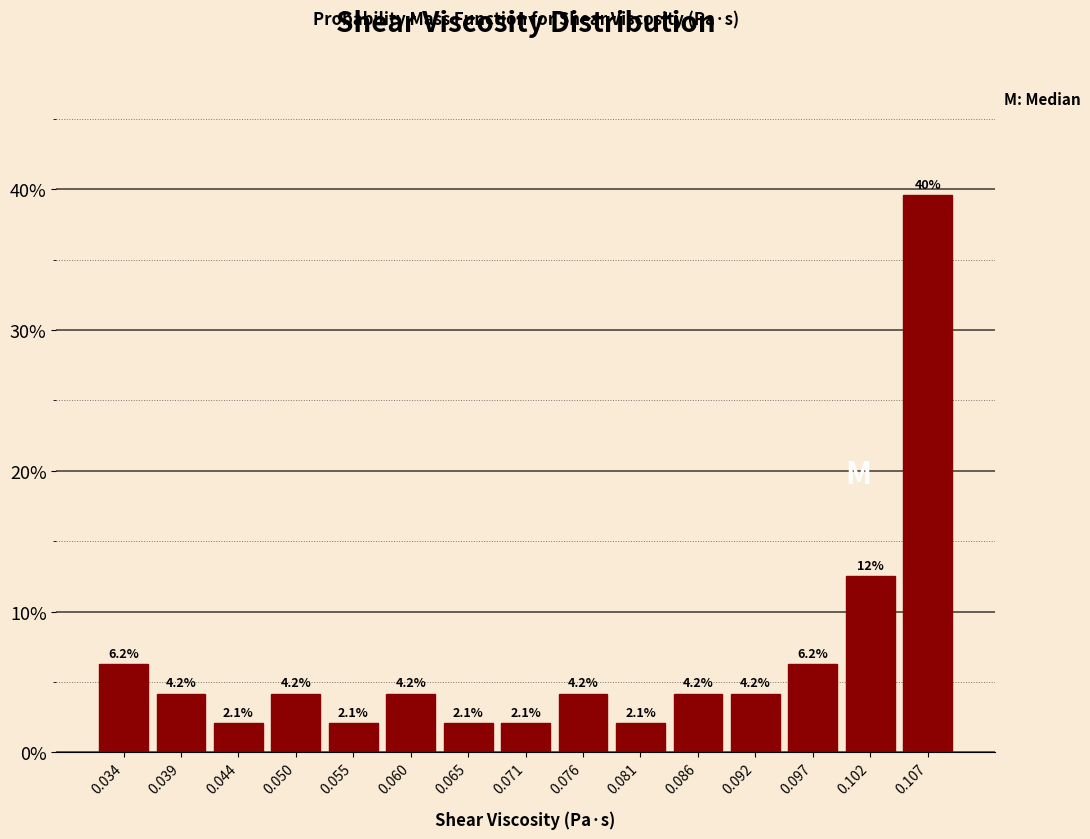

Over which range of the x-axis is the bar tallest?

0.105 to 0.110